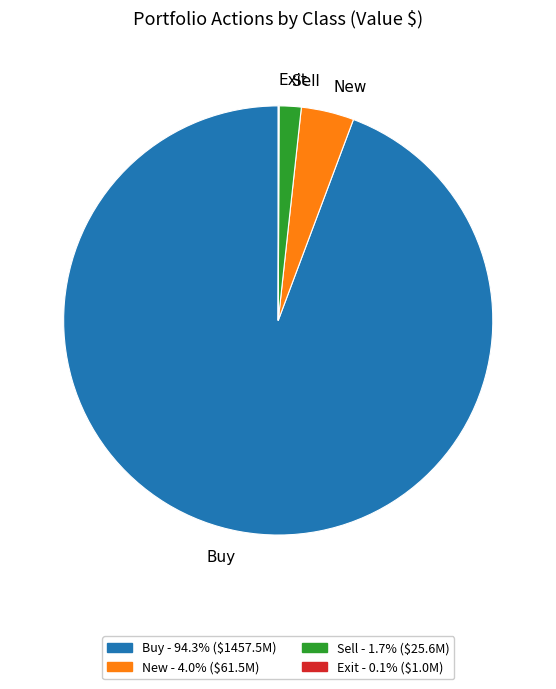

What is the ratio of the value at Sell to the value at New?

0.4